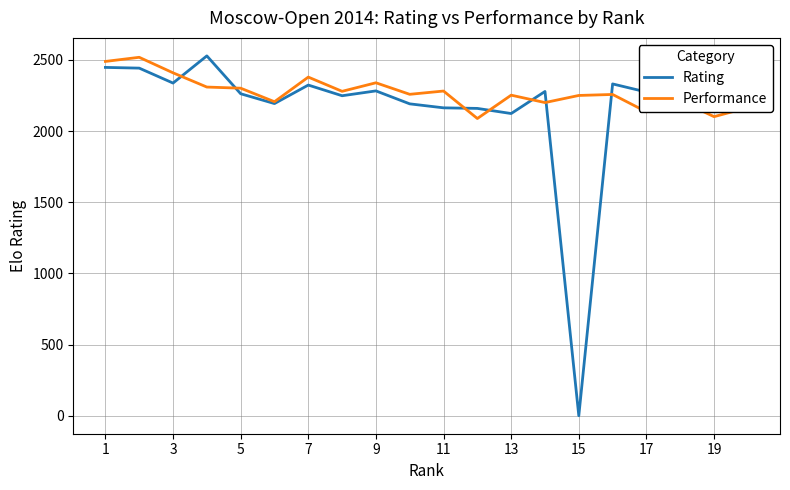

Which series has the widest spread of values?

Rating